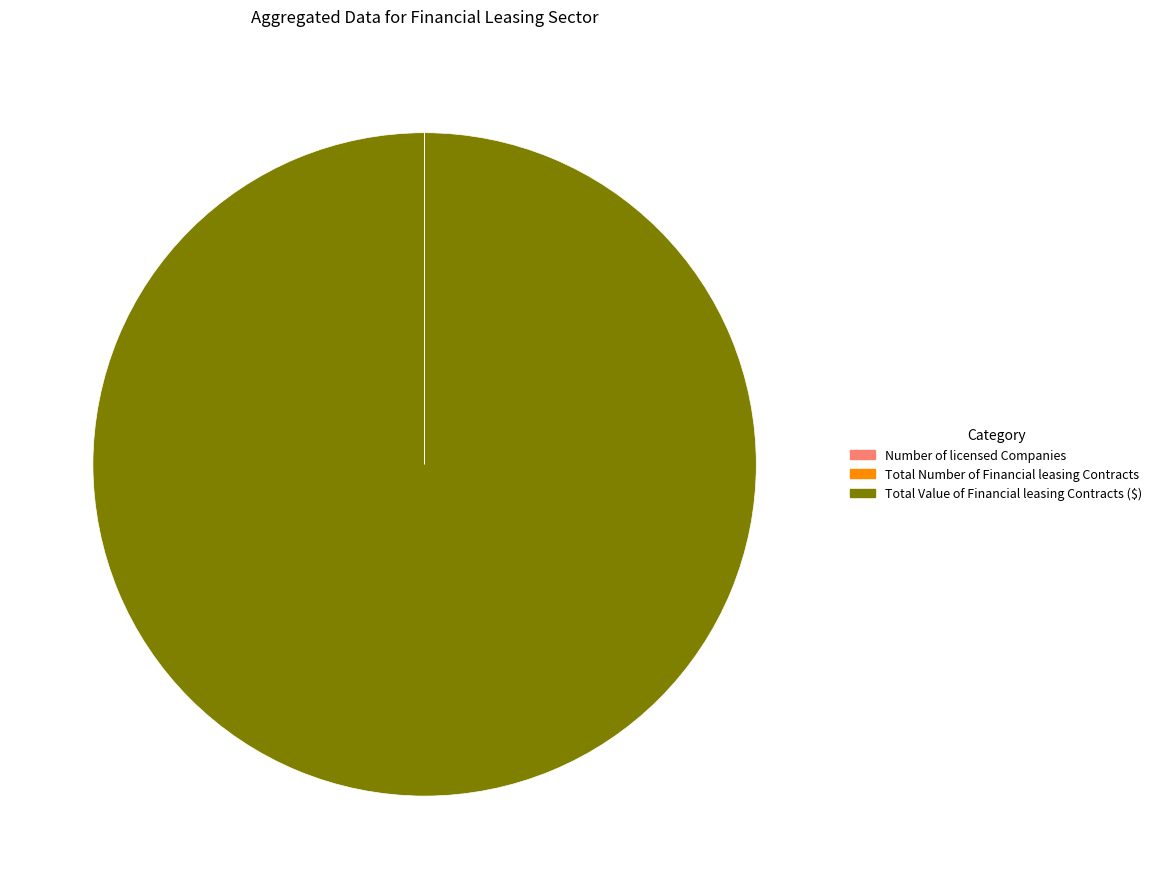

Is it true that Total Value of Financial leasing Contracts ($) is 100% of the pie?

True